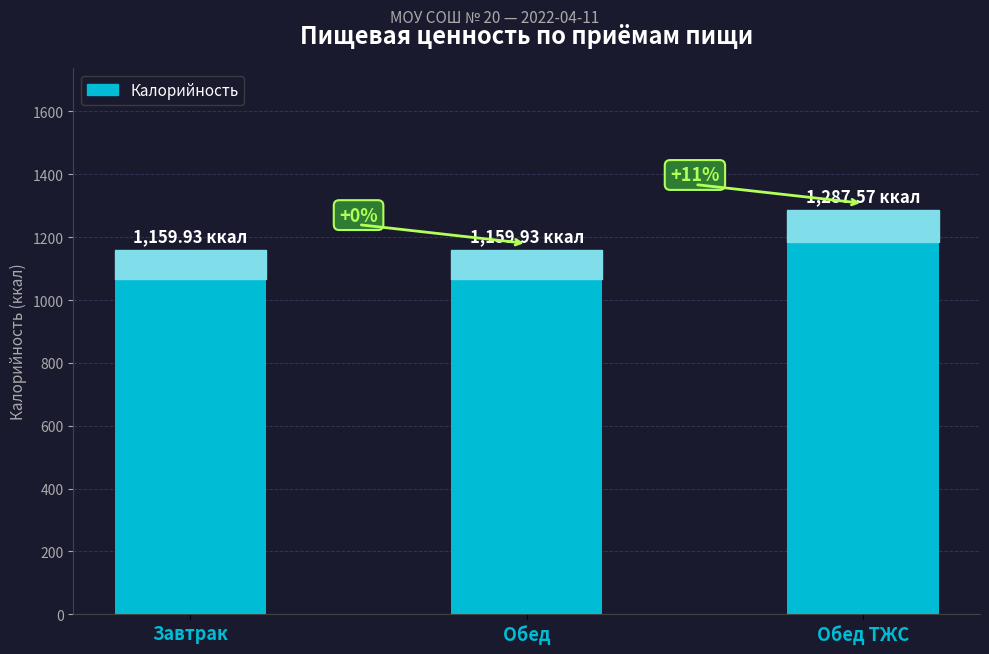

Is it true that the value at Обед ТЖС is 2196.6?

False